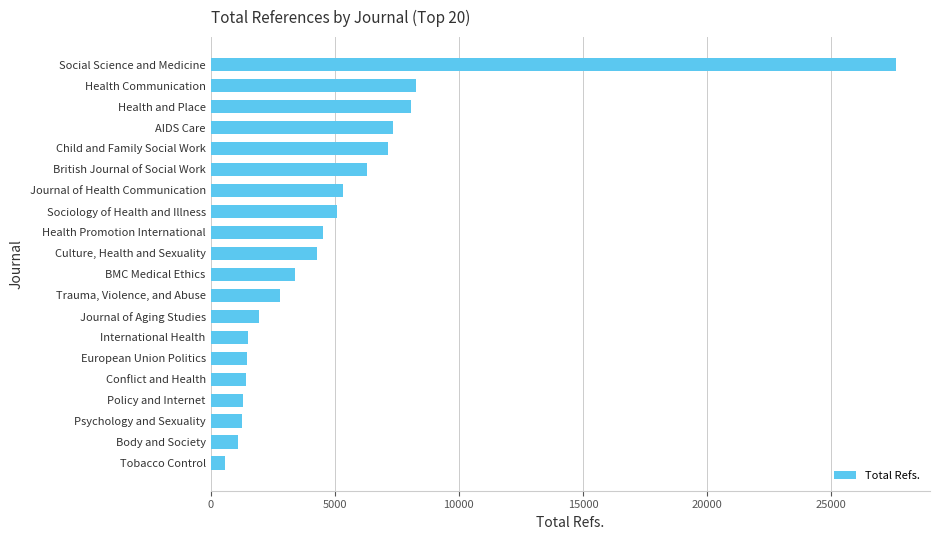

How many bars are there in total?

20